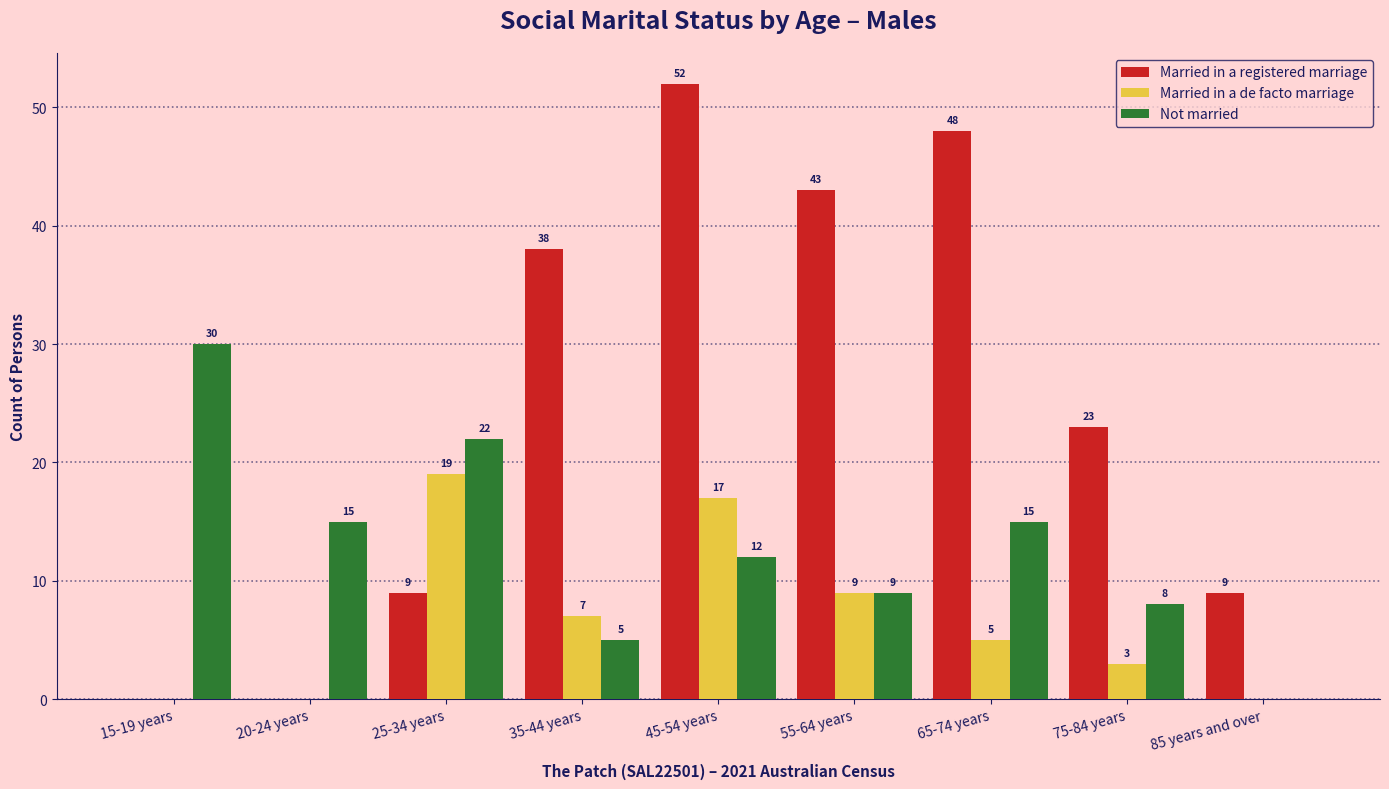

Does the chart contain stacked bars?

No